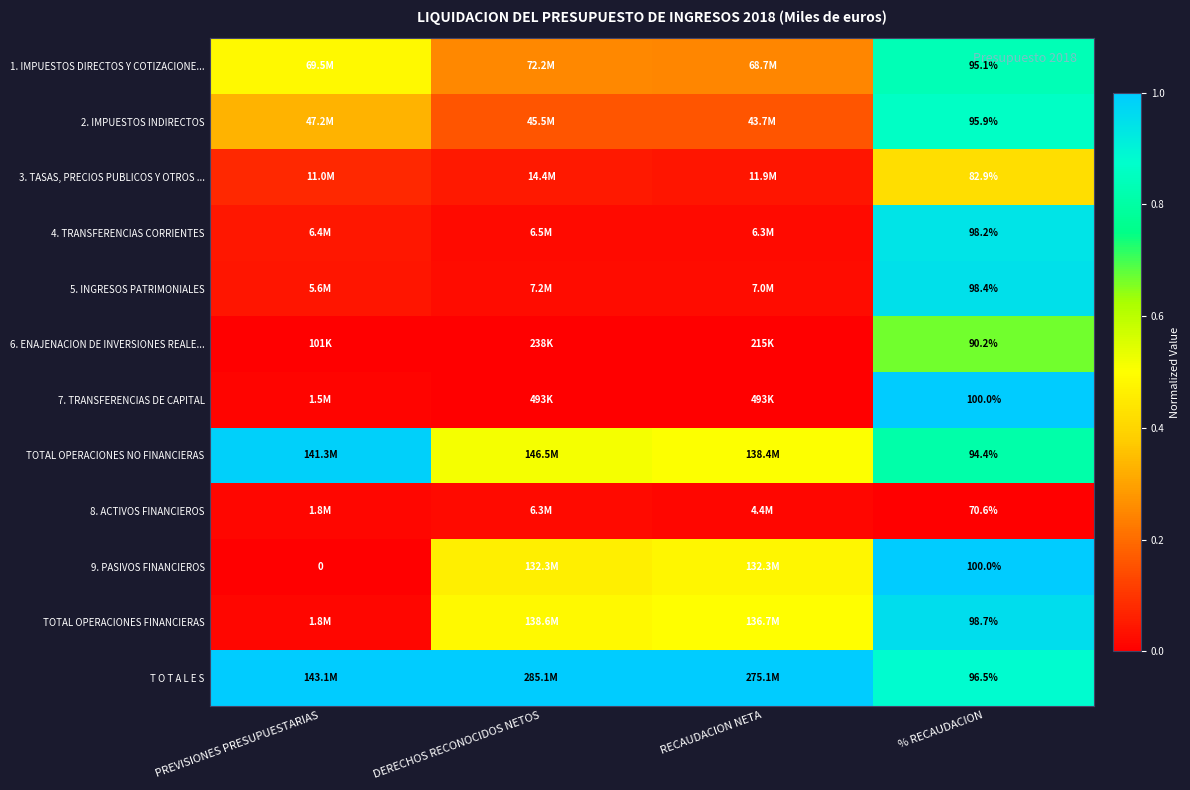

List the series in order of their peak value, highest first.

7. TRANSFERENCIAS DE CAPITAL, 9. PASIVOS FINANCIEROS, T O T A L E S, TOTAL OPERACIONES NO FINANCIERAS, TOTAL OPERACIONES FINANCIERAS, 5. INGRESOS PATRIMONIALES, 4. TRANSFERENCIAS CORRIENTES, 2. IMPUESTOS INDIRECTOS, 1. IMPUESTOS DIRECTOS Y COTIZACIONE..., 6. ENAJENACION DE INVERSIONES REALE..., 3. TASAS, PRECIOS PUBLICOS Y OTROS ..., 8. ACTIVOS FINANCIEROS